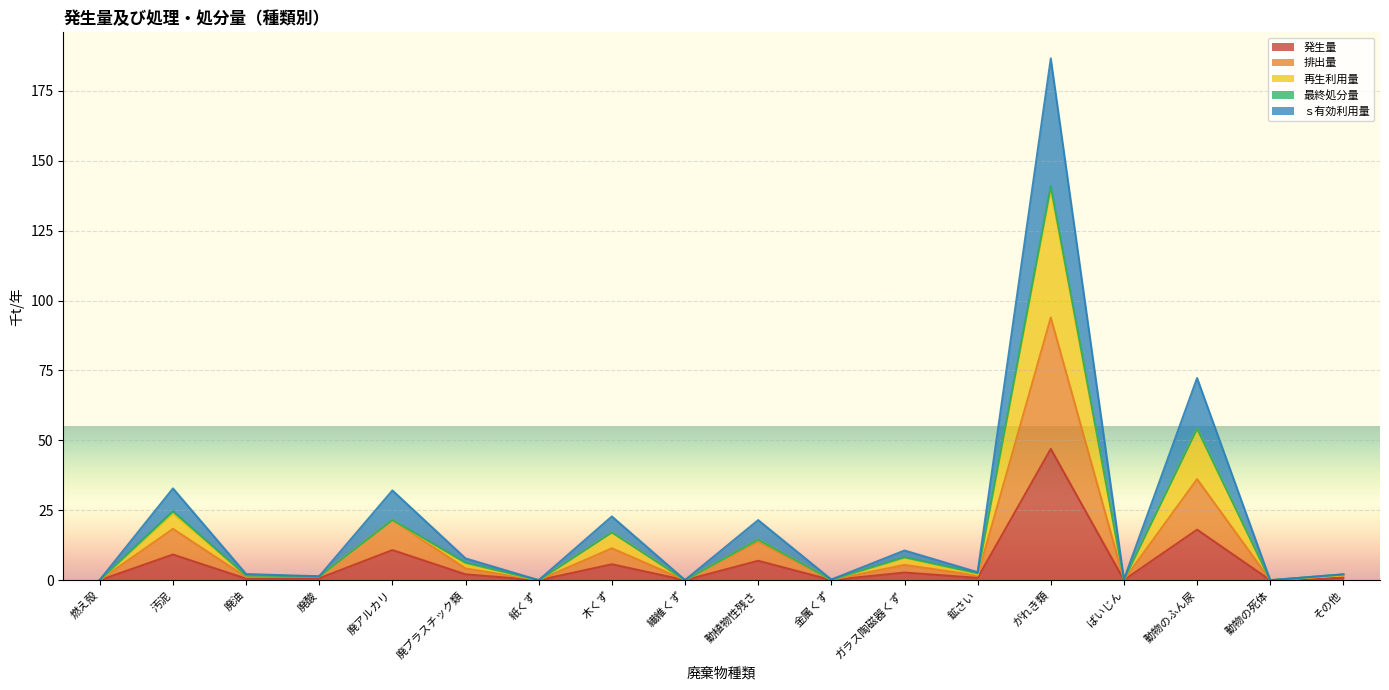

At which label is ｓ有効利用量 closest to 93?

動物のふん尿